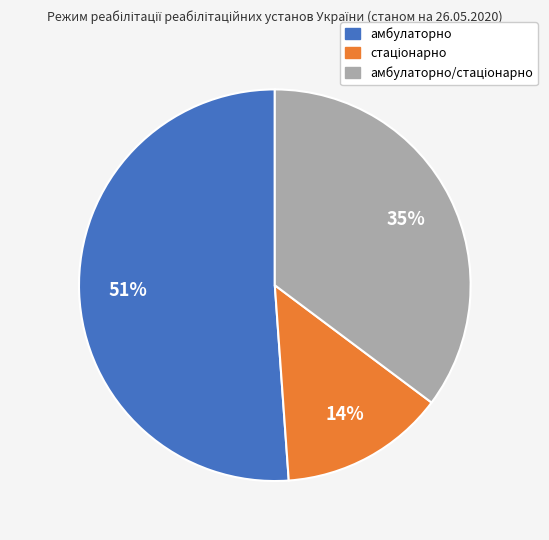

To the nearest percent, what portion does амбулаторно represent?

51%